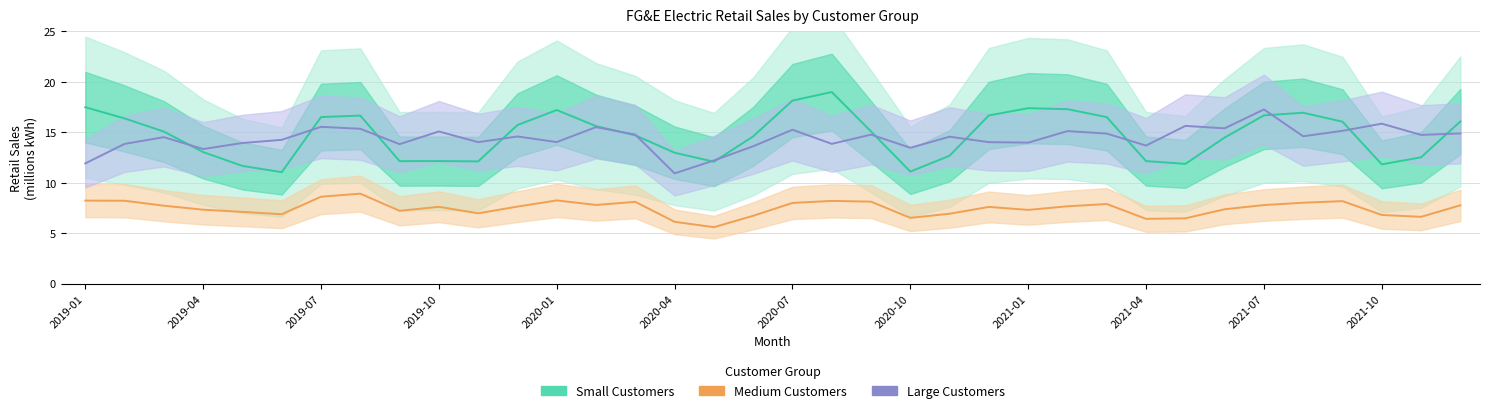

What is the difference between the maximum and minimum values in the Large Customers series?

6.3